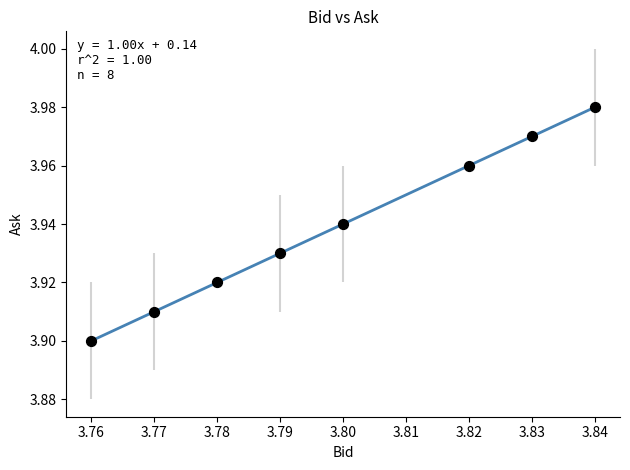

How many points are shown in the scatter plot?

8